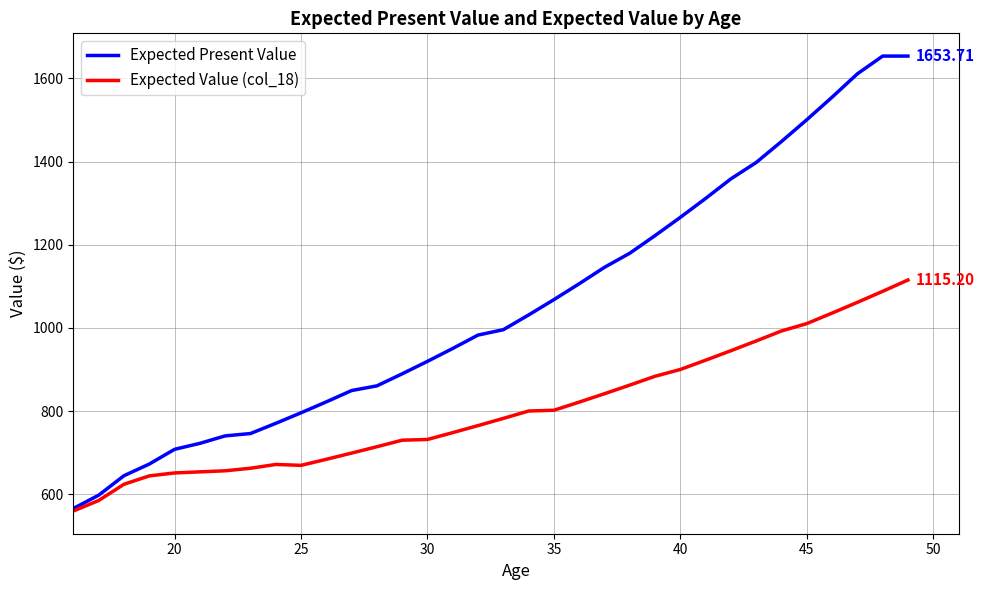

Rank the series by their maximum value, from highest to lowest.

Expected Present Value, Expected Value (col_18)